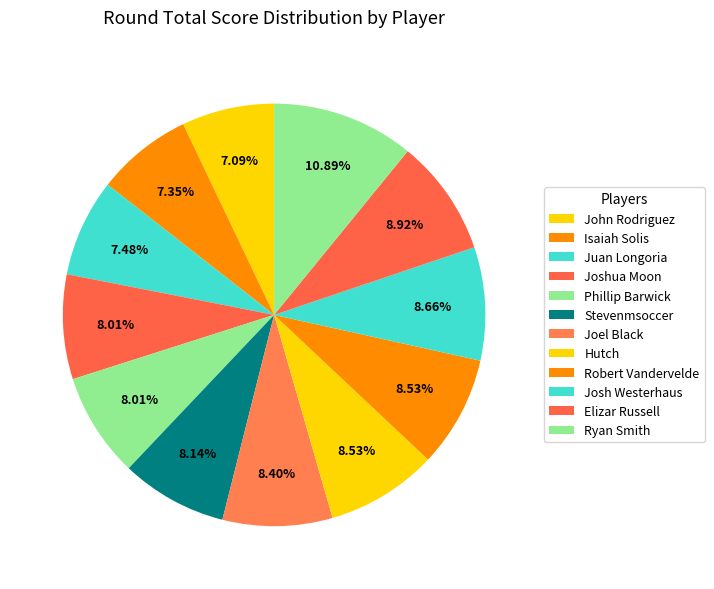

Approximately how many times larger is the value at Josh Westerhaus compared to John Rodriguez?

1.2